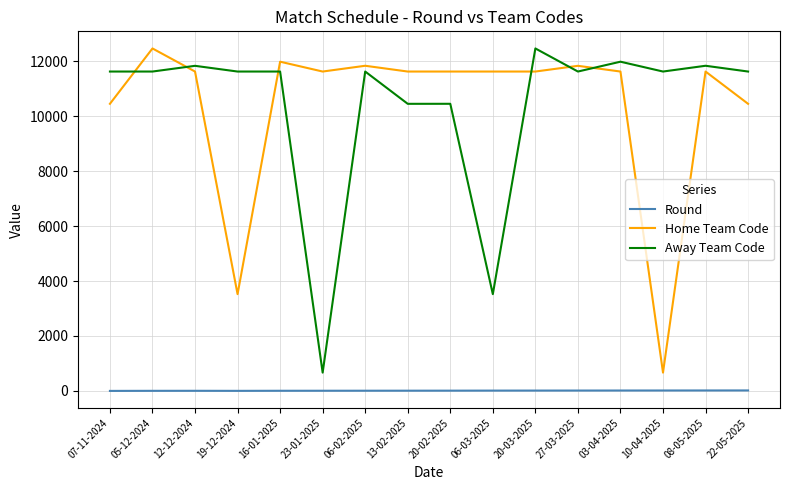

The value of Away Team Code at 19-12-2024 is 11624. True or false?

True